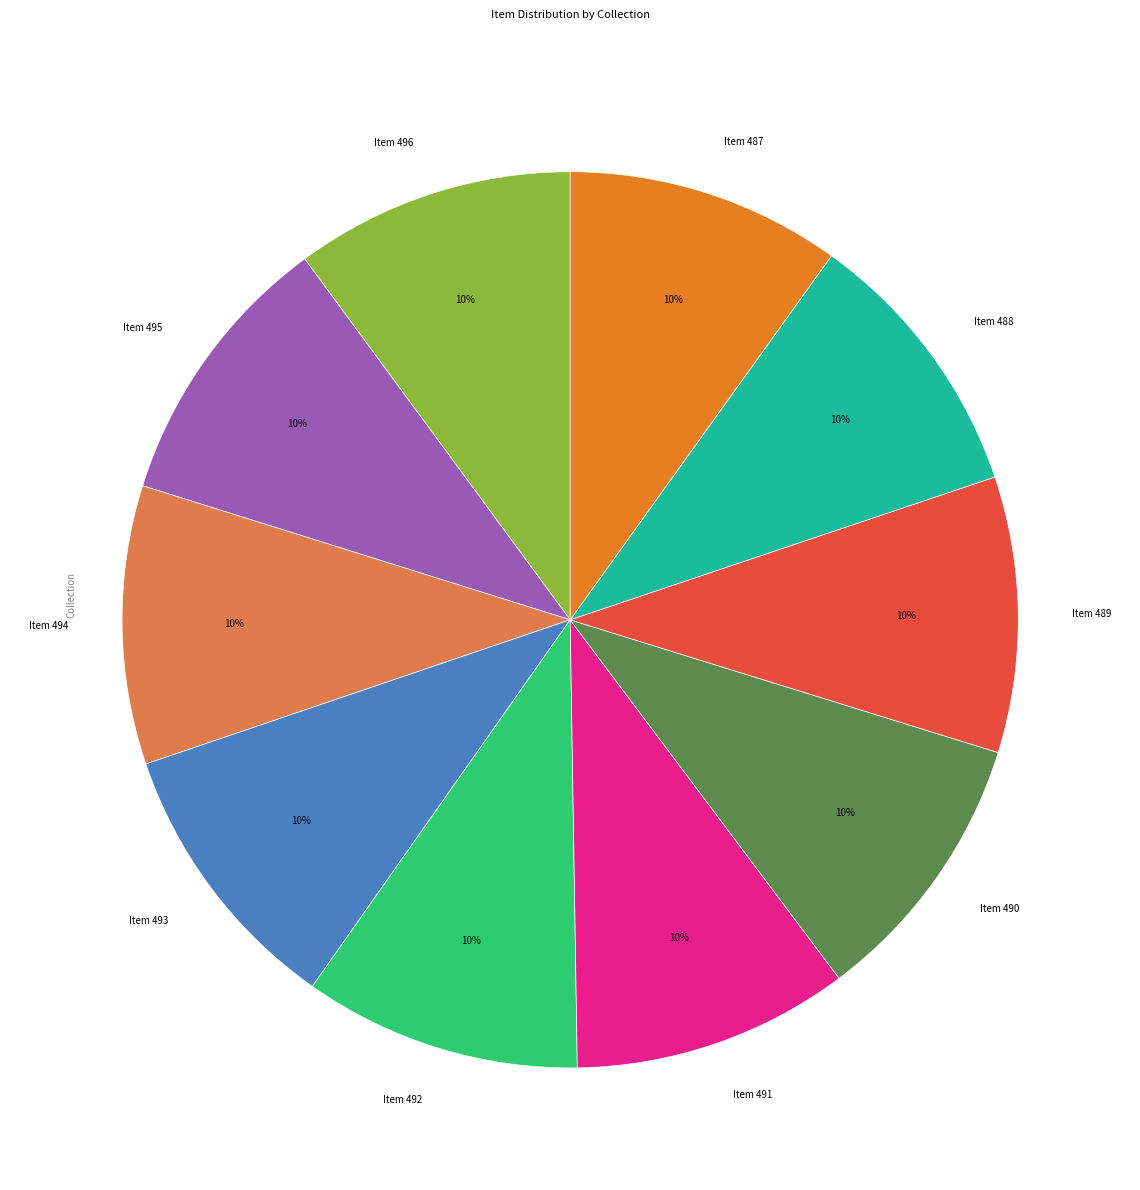

What is the ratio of the value at Item 493 to the value at Item 487?

1.0